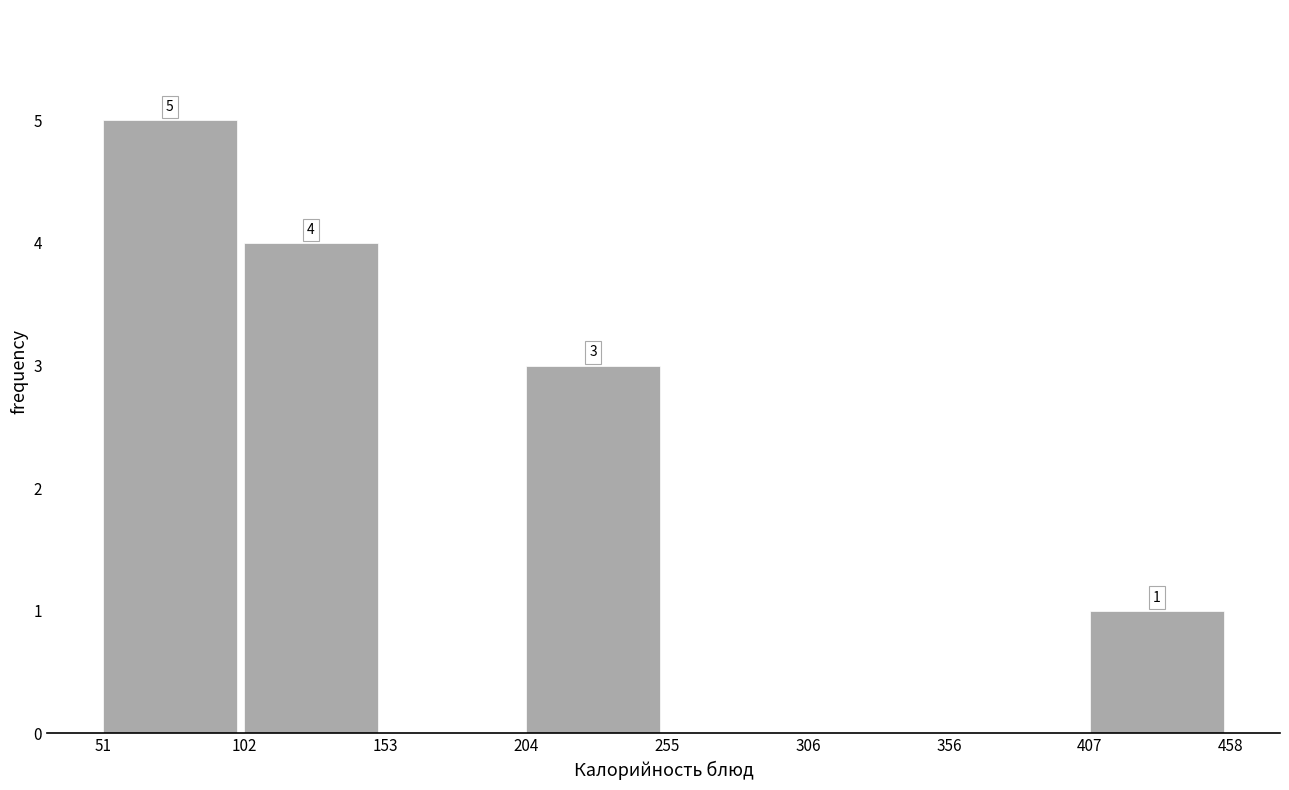

Over which range of the x-axis is the bar tallest?

51 to 102